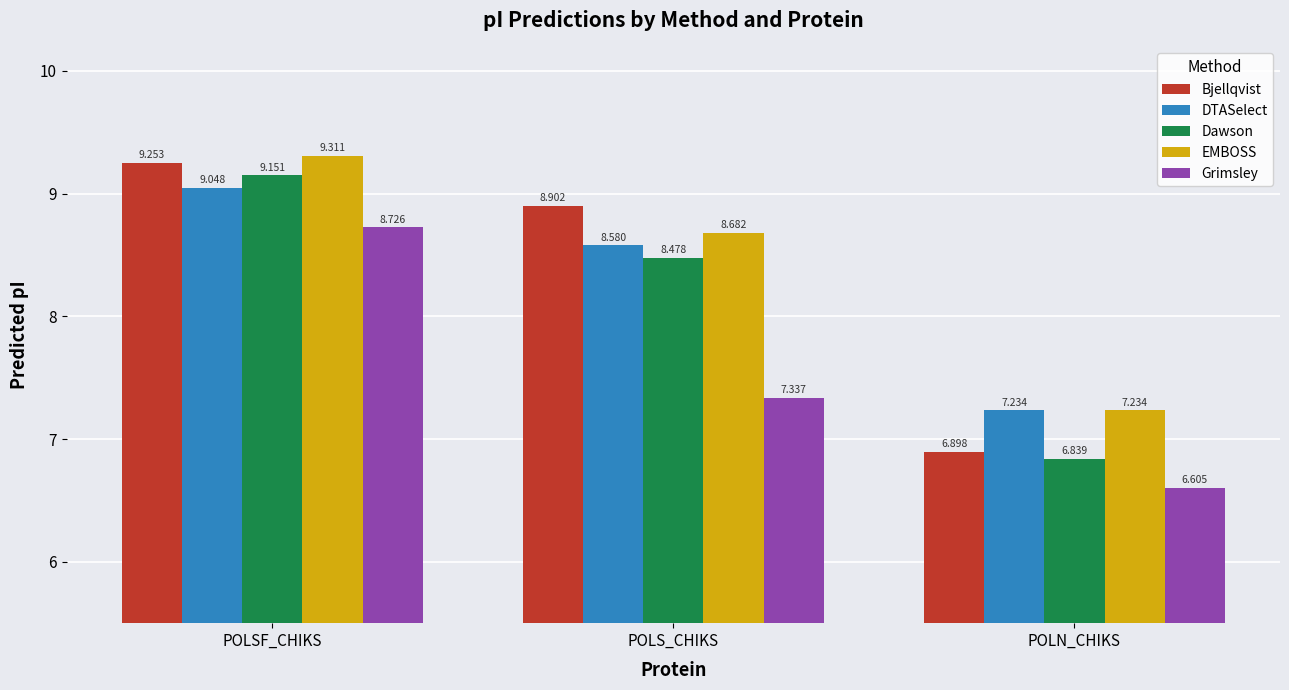

At which label does Dawson reach its peak?

POLSF_CHIKS